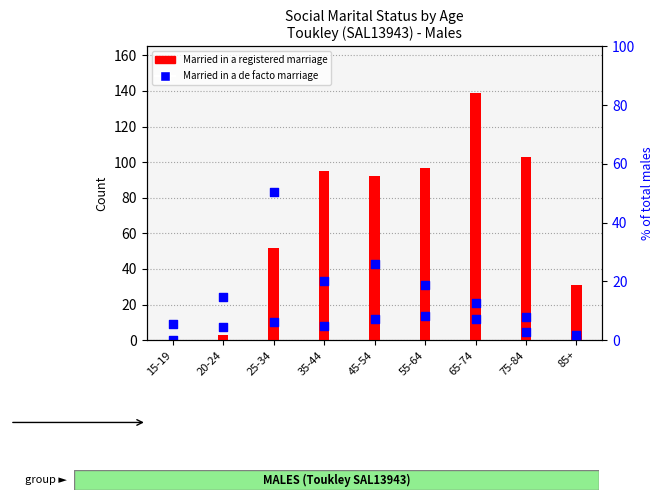

Is the value of Married in a registered marriage at 85+ greater than the value of Married in a de facto marriage at 85+?

Yes